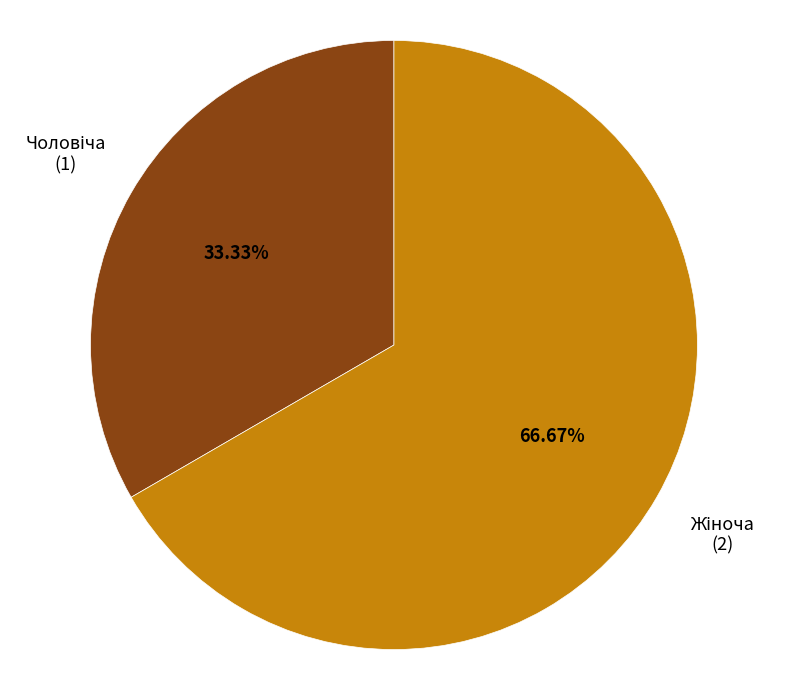

Does any single category account for the majority?

Yes